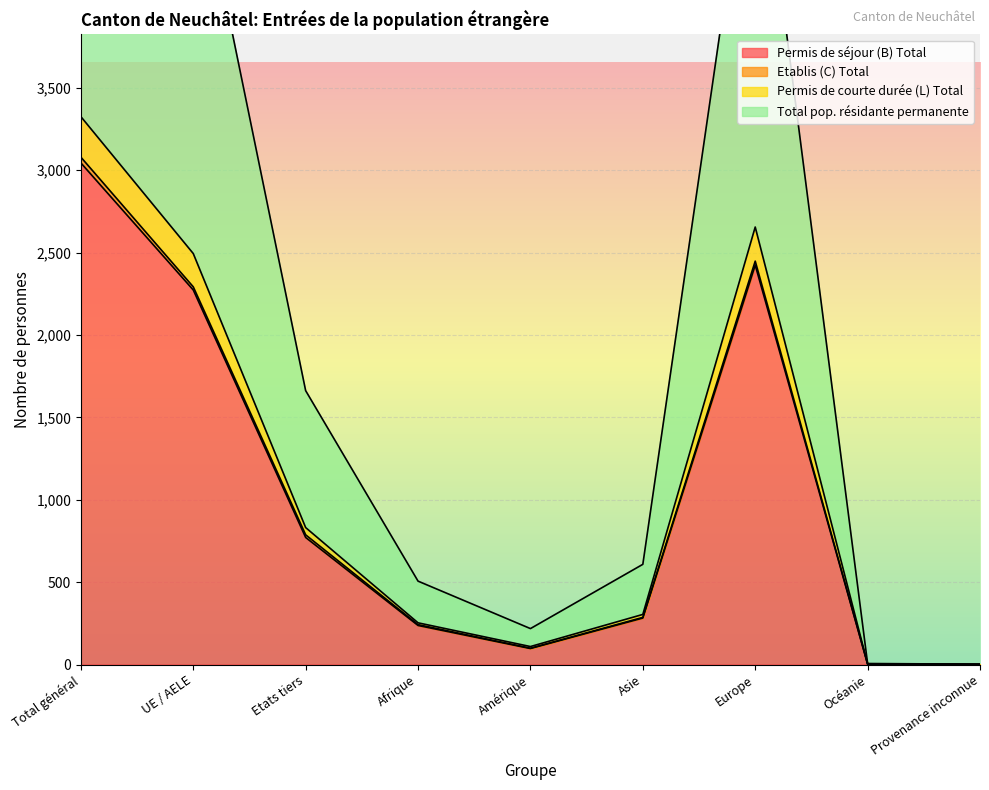

What is the average value of the Permis de séjour (B) Total series?

1015